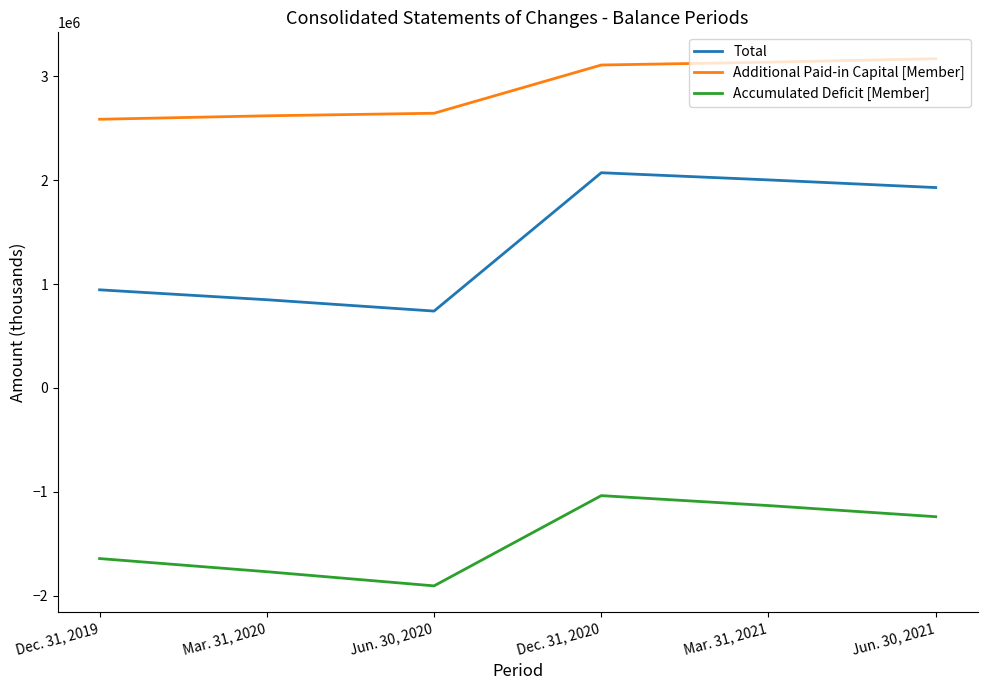

What value does the Additional Paid-in Capital [Member] series have at Mar. 31, 2021, to the nearest 10?

3137160